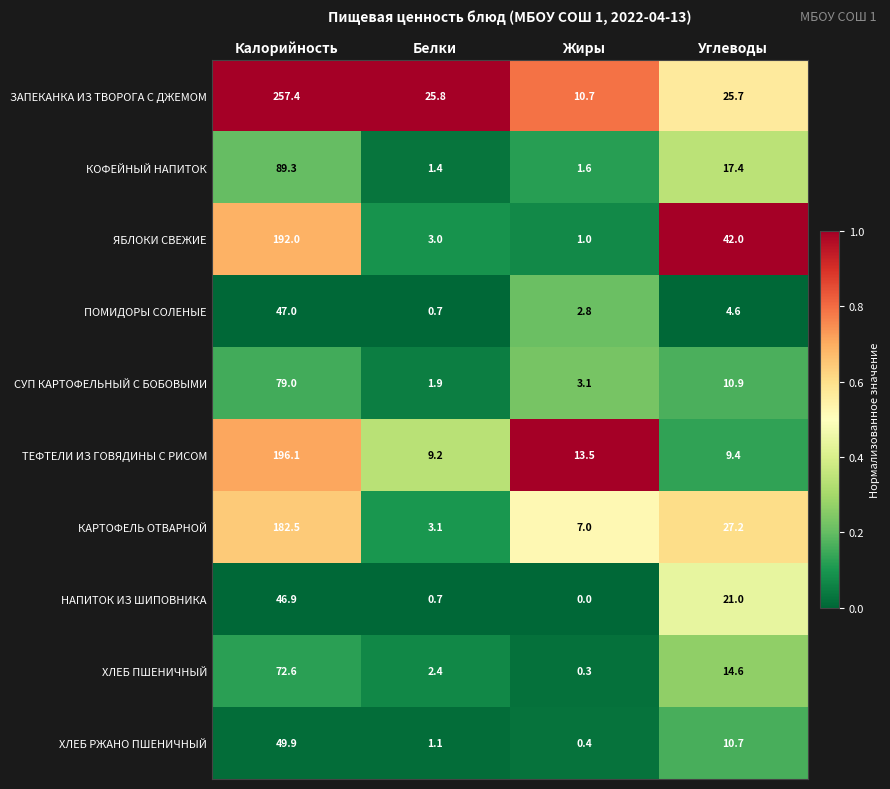

What is the spread (max minus min) of values at Белки?

25.1